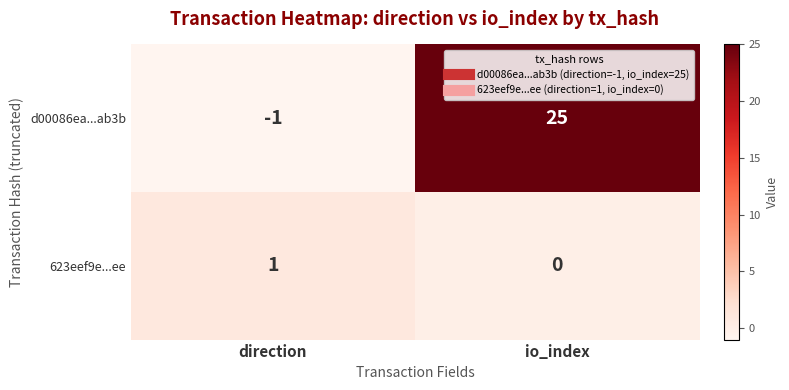

Reading right to left, list all the values displayed in this chart.

d00086ea...ab3b: io_index=25	direction=-1
623eef9e...ee: io_index=0	direction=1